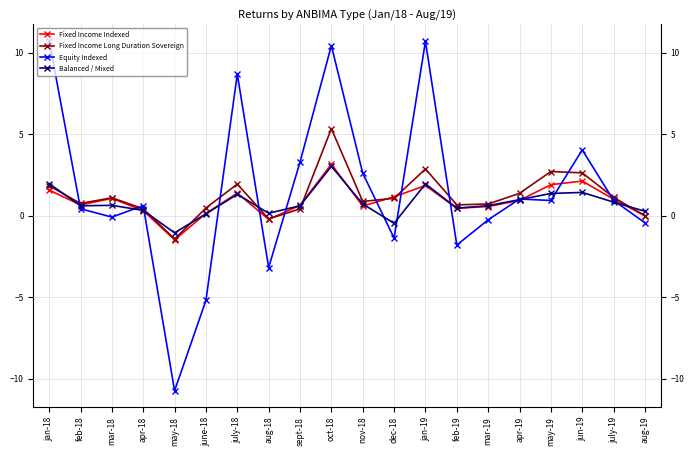

Is the value of Fixed Income Long Duration Sovereign at jan-18 greater than the value of Balanced / Mixed at oct-18?

No